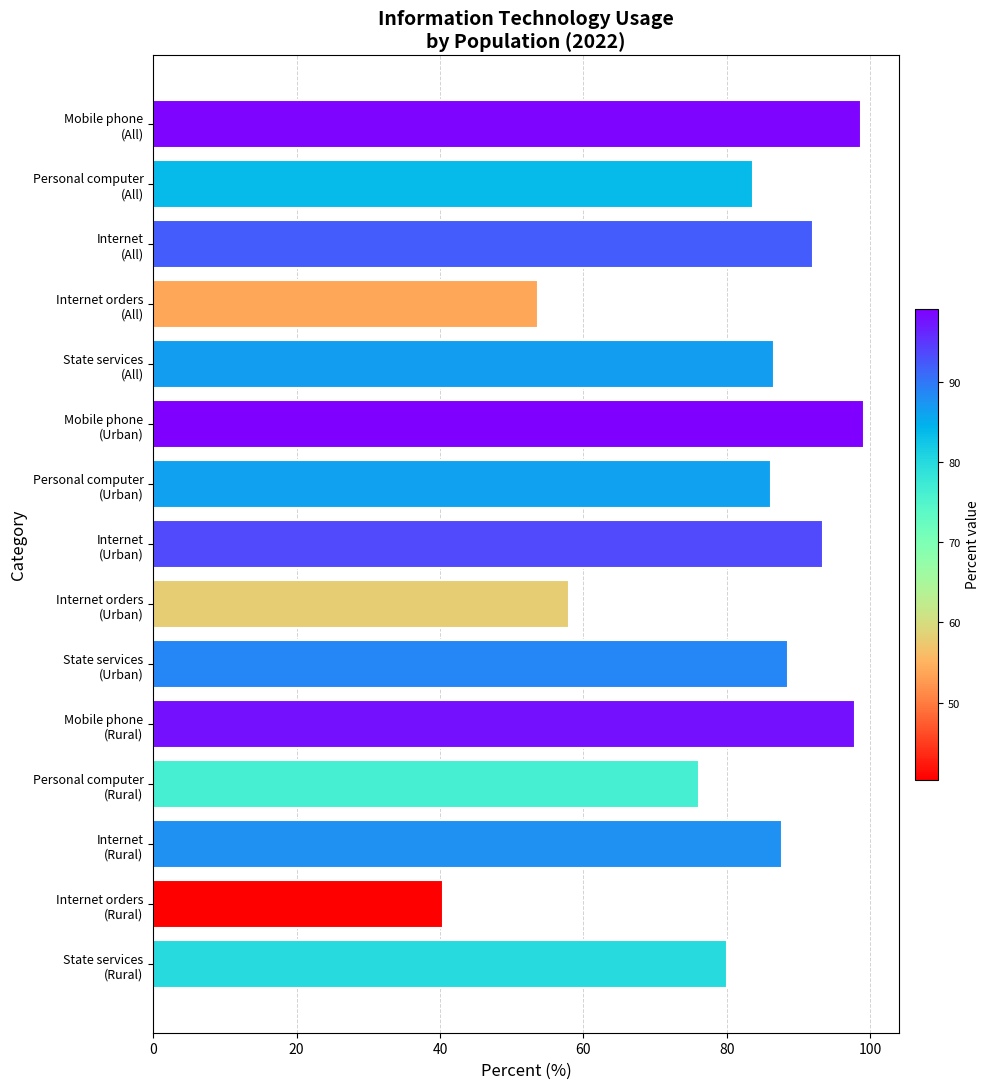

What is the minimum value shown in the chart?

40.4